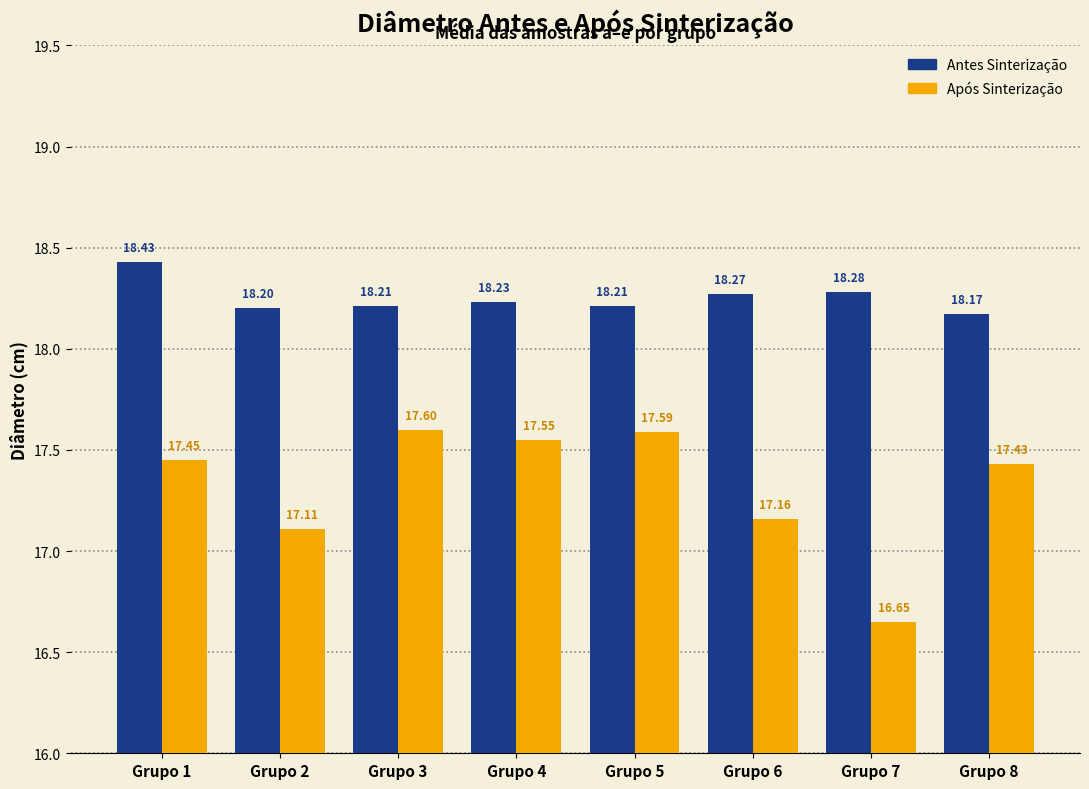

Rank the categories by Após Sinterização value from highest to lowest.

Grupo 3, Grupo 5, Grupo 4, Grupo 1, Grupo 8, Grupo 6, Grupo 2, Grupo 7